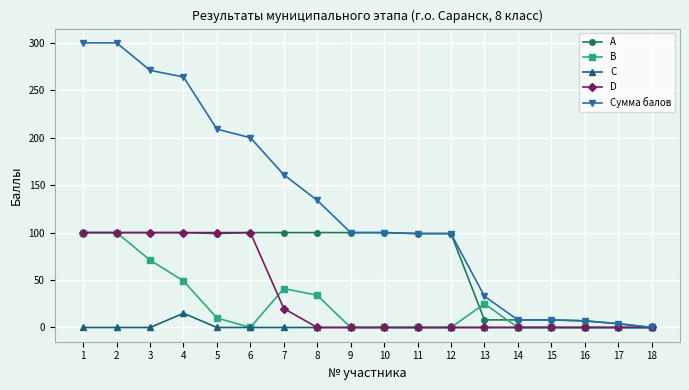

What are all the series names shown in the legend?

A, B, C, D, Сумма балов